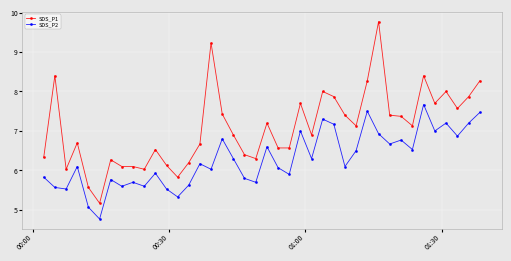

Reading right to left, what are all the values shown in this chart?

SDS_P1: 8.3	7.9	7.6	8.0	7.7	8.4	7.1	7.4	7.4	9.8	8.3	7.1	7.4	7.9	8.0	6.9	7.7	6.6	6.6	7.2	6.3	6.4	6.9	7.4	9.2	6.7	6.2	5.8	6.1	6.5	6.0	6.1	6.1	6.3	5.2	5.6	6.7	6.0	8.4	6.3
SDS_P2: 7.5	7.2	6.9	7.2	7.0	7.7	6.5	6.8	6.7	6.9	7.5	6.5	6.1	7.2	7.3	6.3	7.0	5.9	6.1	6.6	5.7	5.8	6.3	6.8	6.0	6.2	5.6	5.3	5.5	5.9	5.6	5.7	5.6	5.8	4.8	5.1	6.1	5.5	5.6	5.8